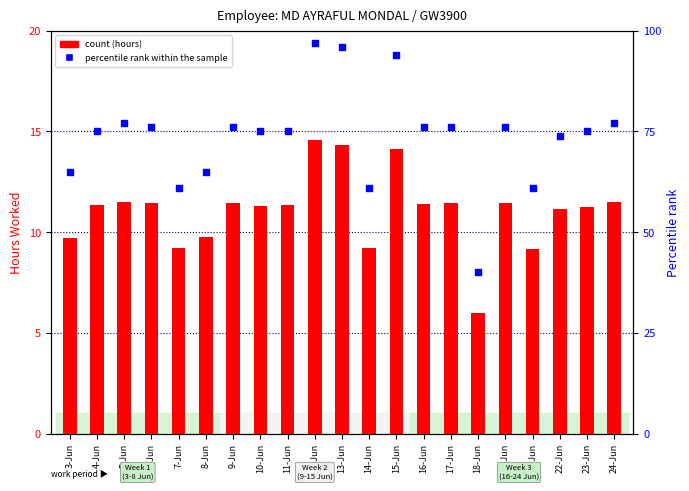

What are all the series names shown in the legend?

count, percentile rank within the sample